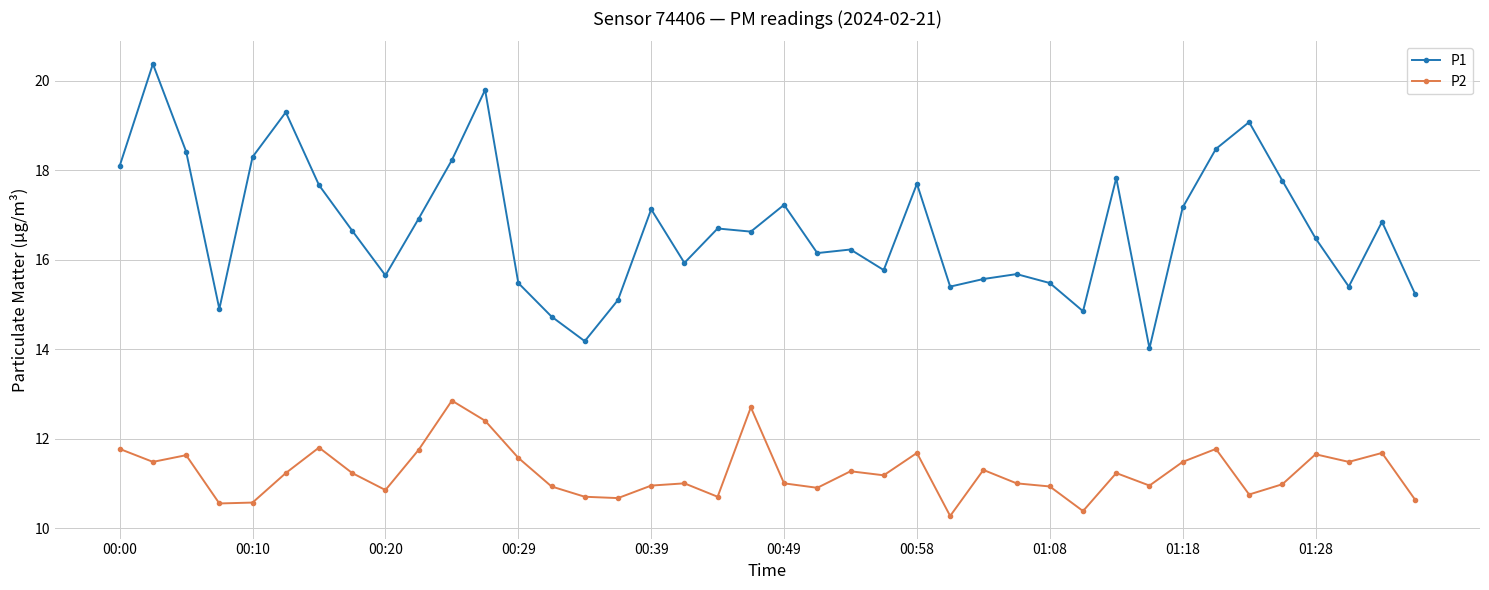

How many categories are shown in the chart?

40